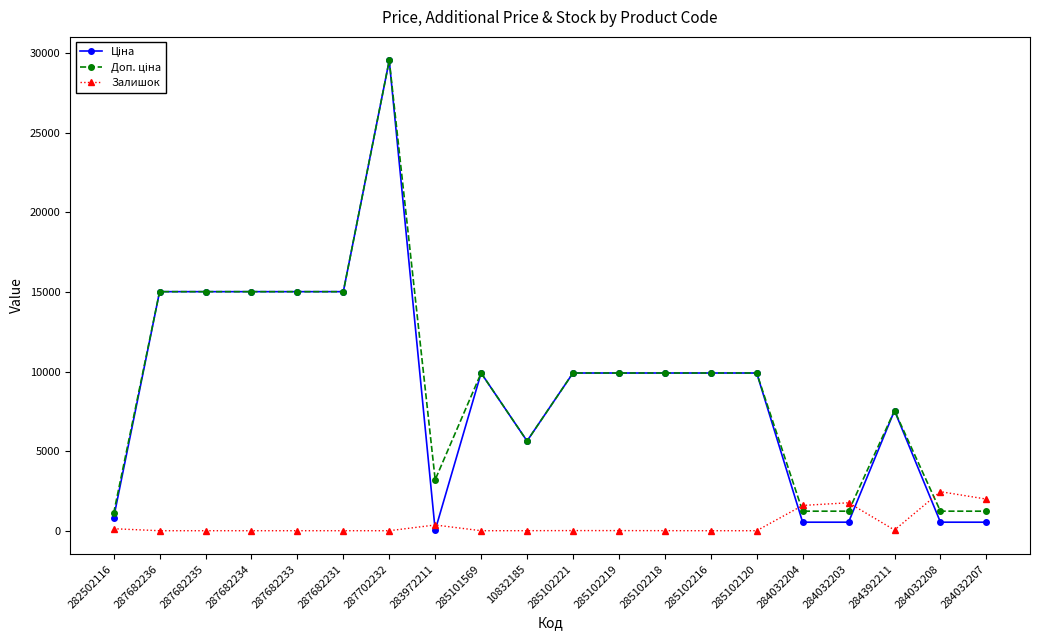

At how many categories does at least one series exceed 7047?

13